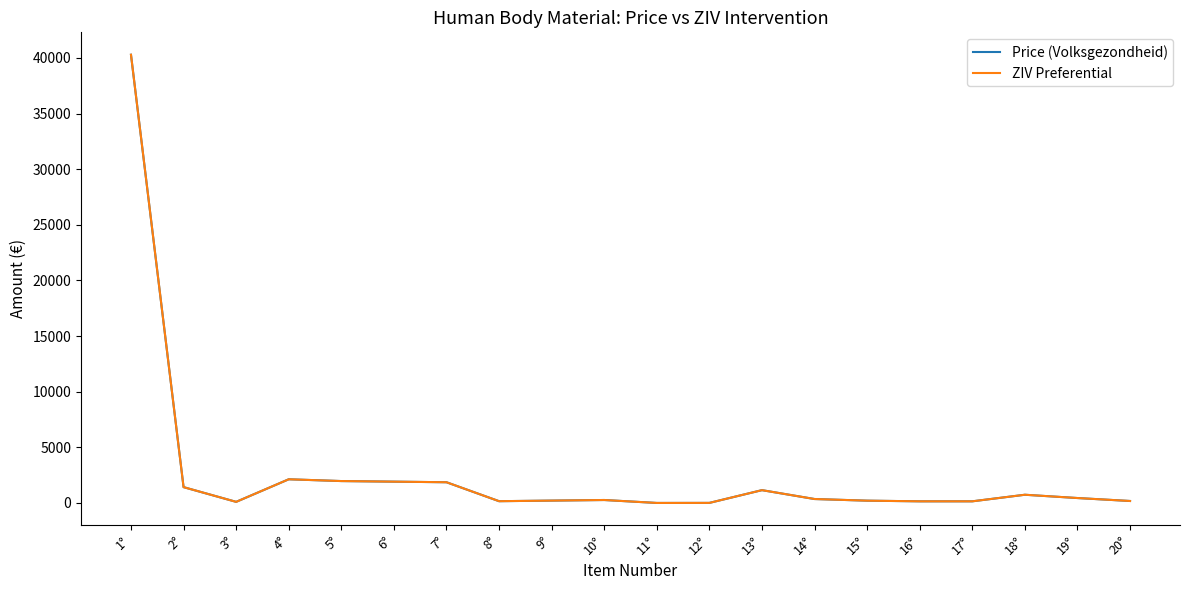

The ZIV Preferential series shows 223.7 at 17°. True or false?

False